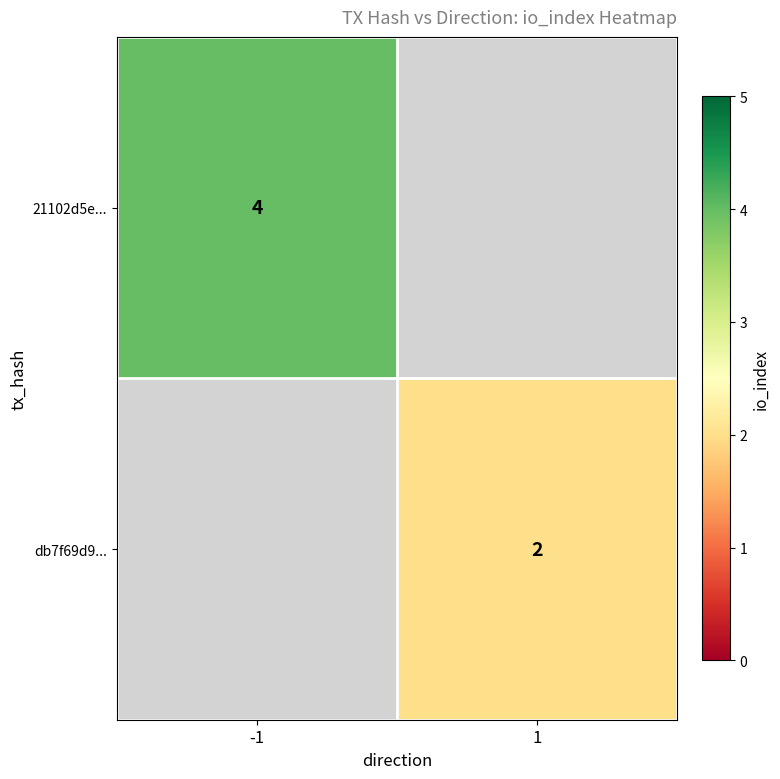

The 21102d5e... series shows 2 at -1. True or false?

False